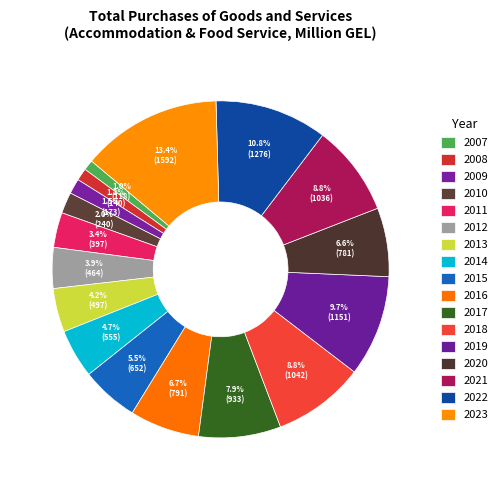

What is the largest slice in the pie chart?

2023